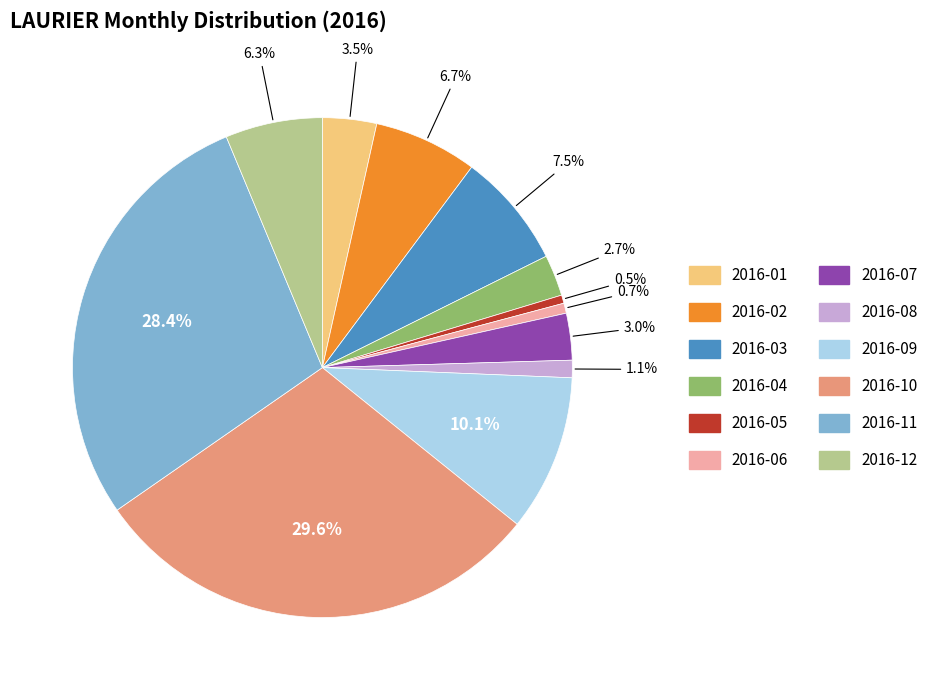

To the nearest percent, what percentage of the pie is 2016-09?

10%